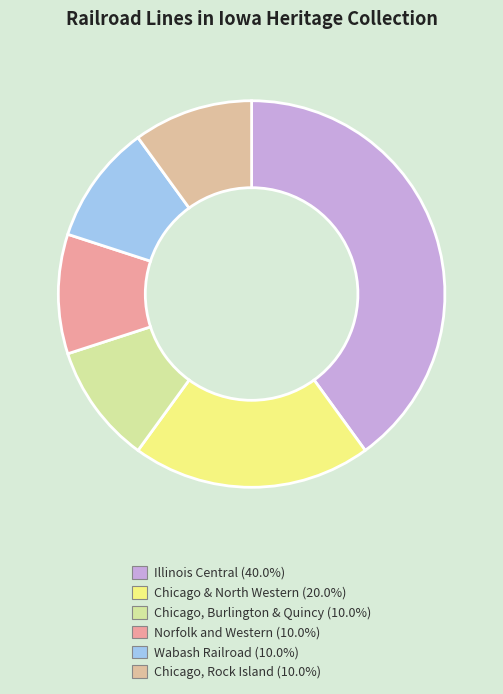

How many slices are in this pie chart?

6